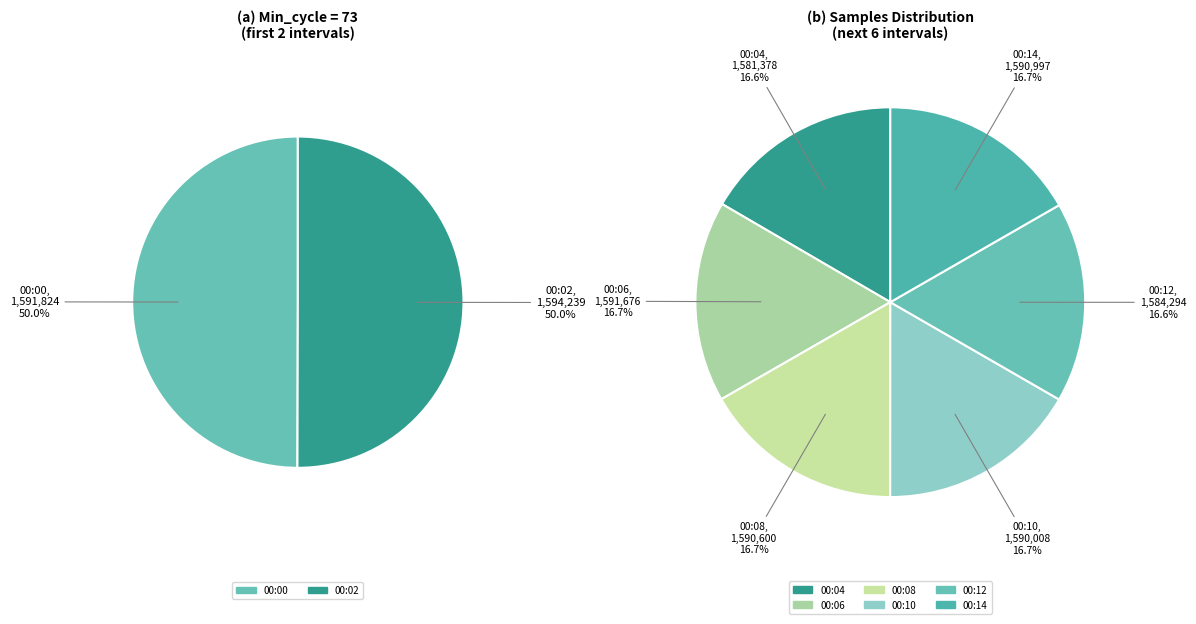

Do 00:10 and 00:06 together represent more than half of the pie?

No